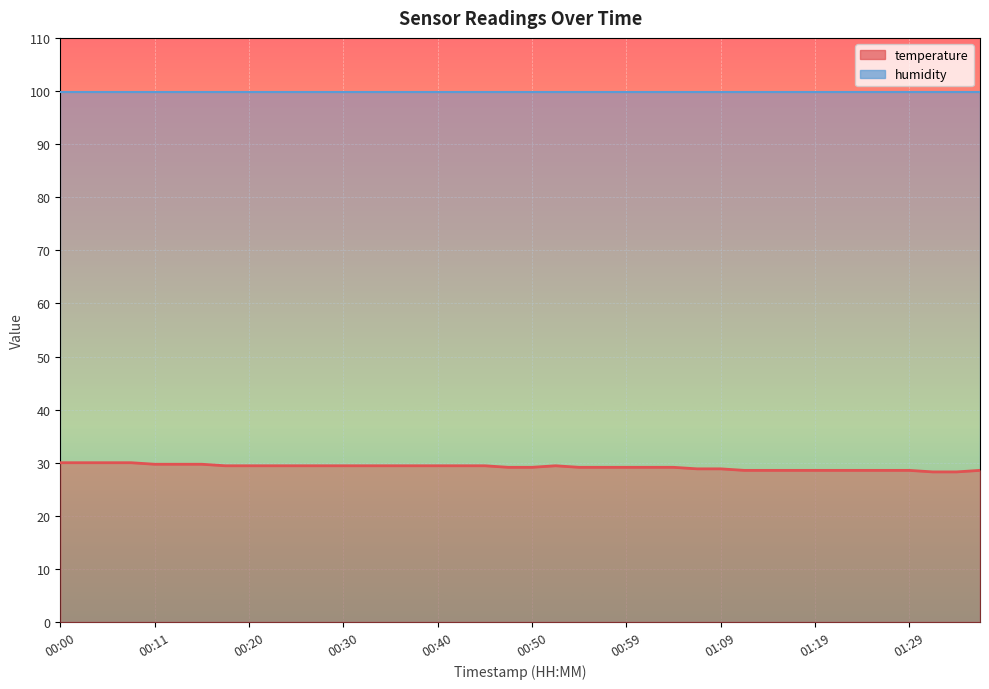

At which category does the data reach its first local peak?

00:52